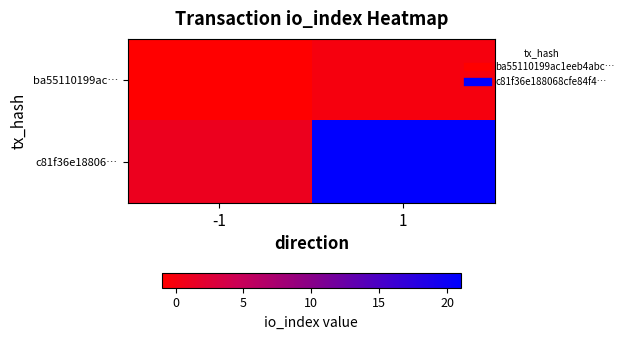

Rank the series by their average value, from highest to lowest.

c81f36e18806…, ba55110199ac…